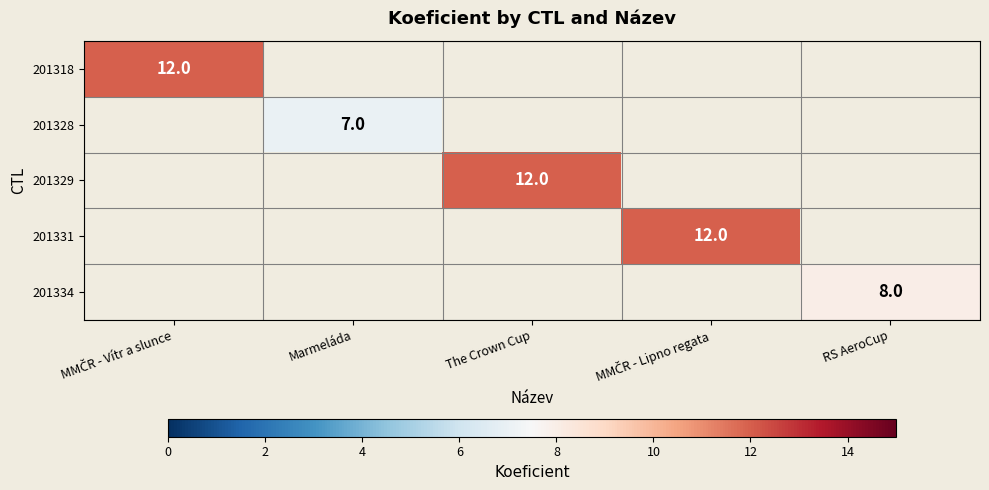

Which has a higher value, Marmeláda or The Crown Cup?

The Crown Cup